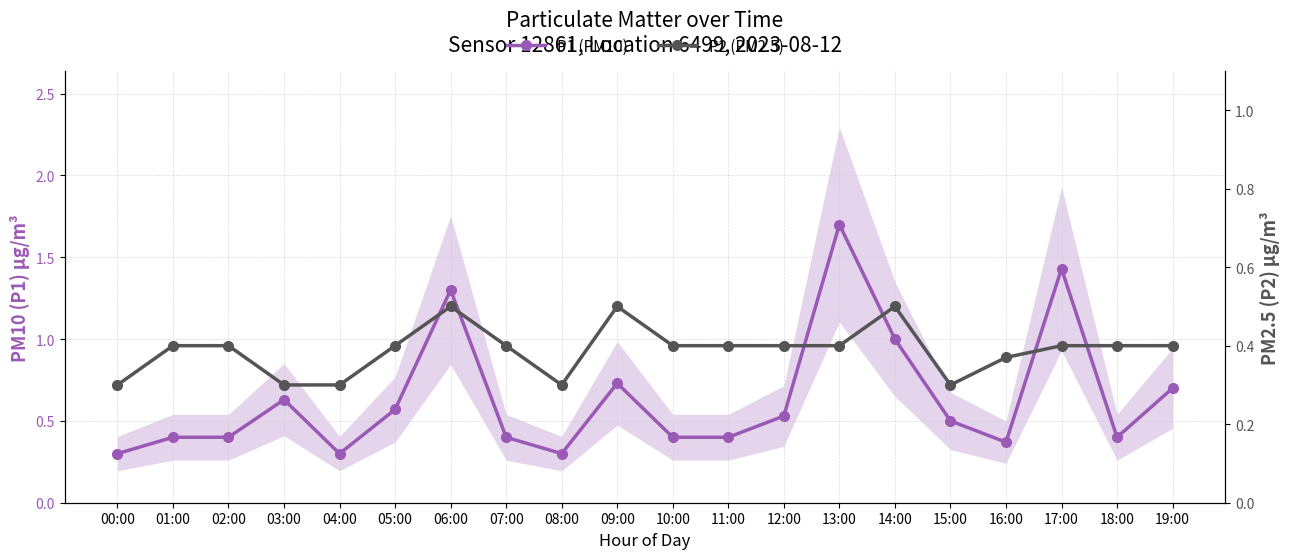

At which label is P2 (PM2.5) closest to 0?

00:00